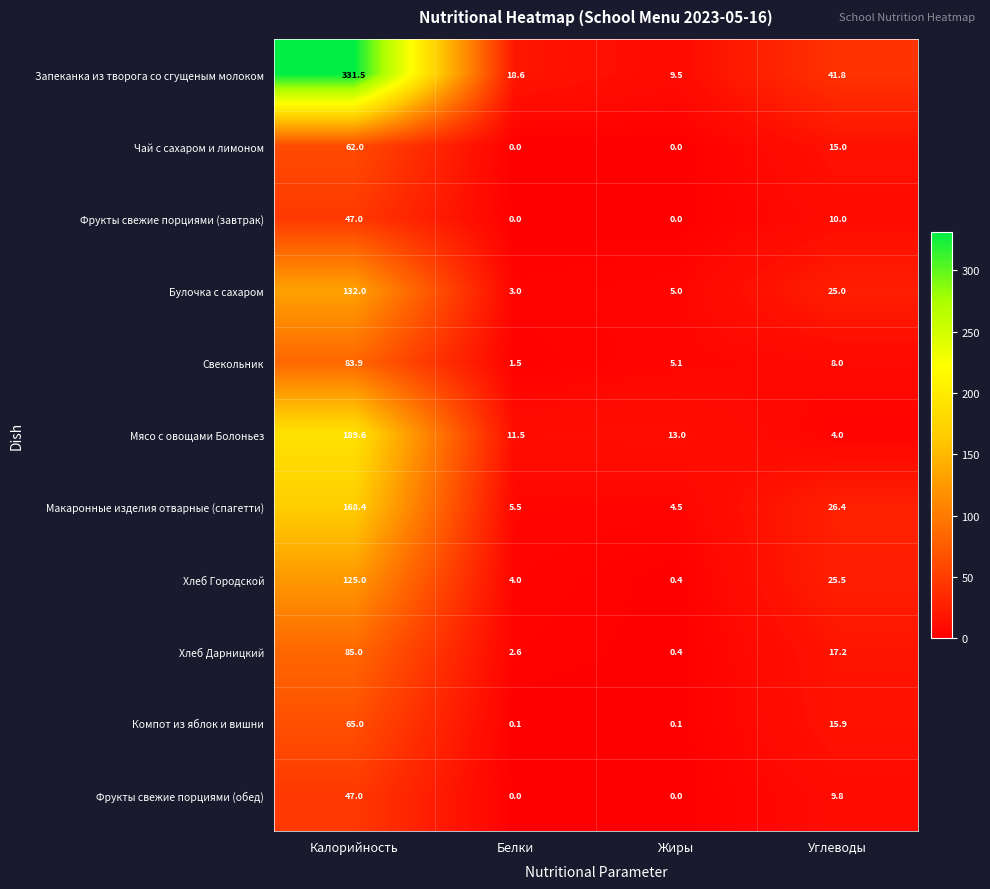

What is the difference between the Хлеб Городской values at Углеводы and Белки?

21.5